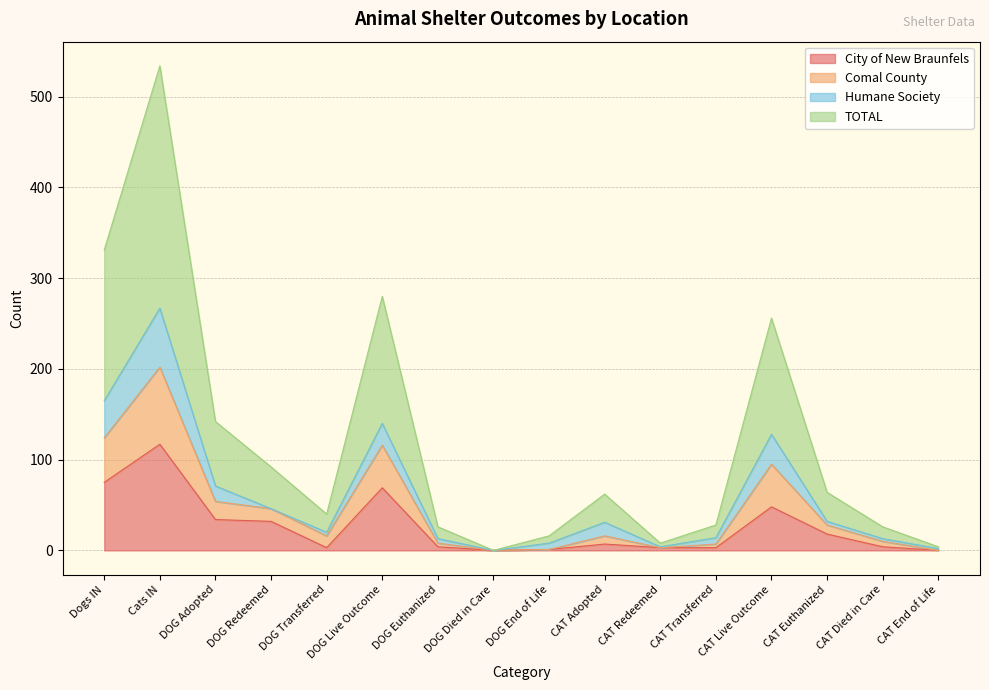

What is the highest value of the City of New Braunfels series?

117